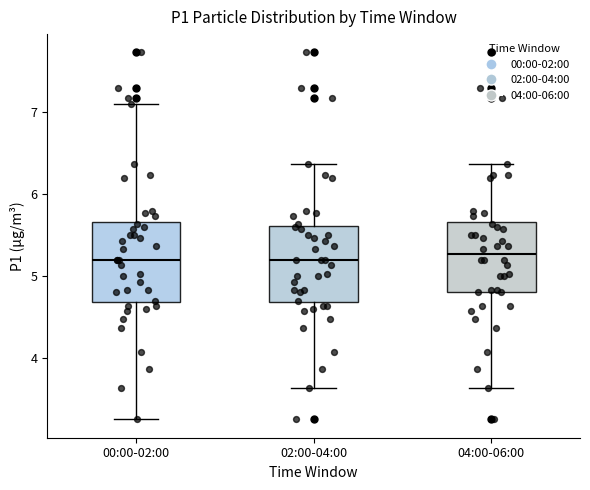

Reading left to right, read every box against the y-axis: the position of its median line, the range the box covers, and the ends of its whiskers. The values are not printed on the chart, so give them approximately, as read against the axis.

00:00-02:00: median 5.2, box 4.7 to 5.7, whiskers 3.3 to 7.1
02:00-04:00: median 5.2, box 4.7 to 5.6, whiskers 3.6 to 6.4
04:00-06:00: median 5.3, box 4.8 to 5.7, whiskers 3.6 to 6.4